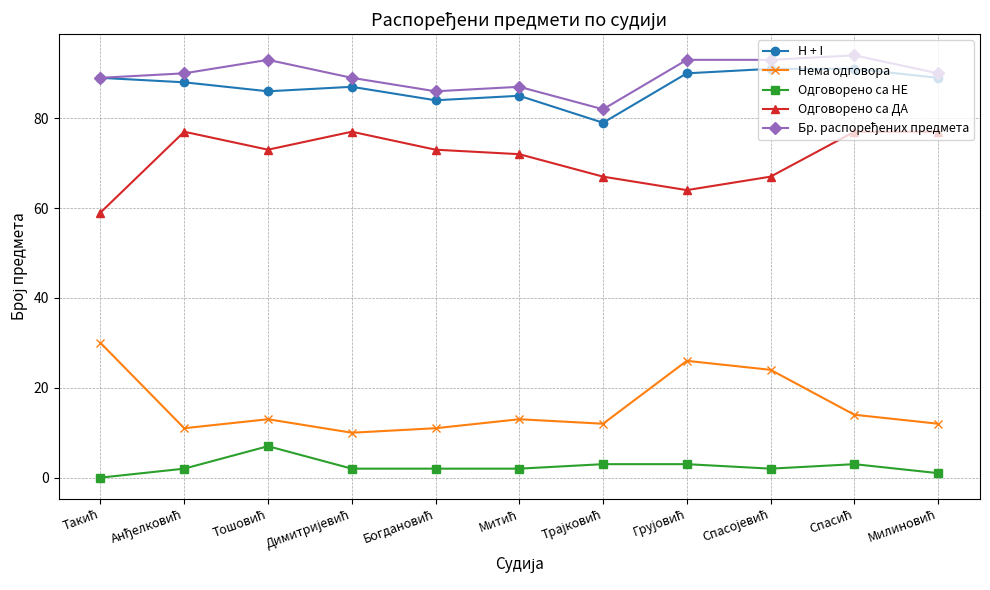

True or false: Нема одговора has more than 0 interior local peaks.

True